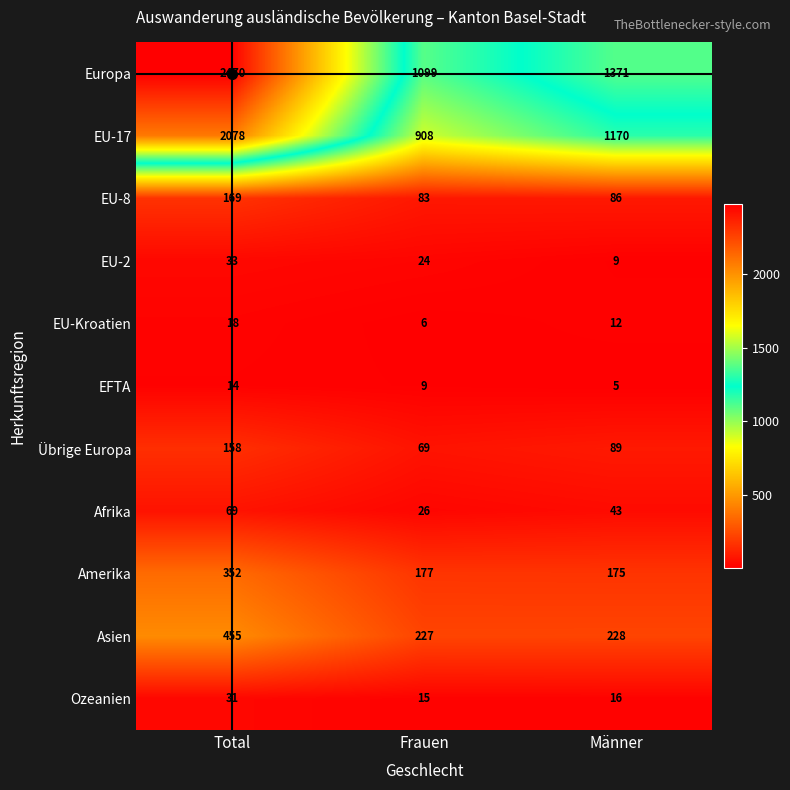

Count the number of categories in the chart.

3